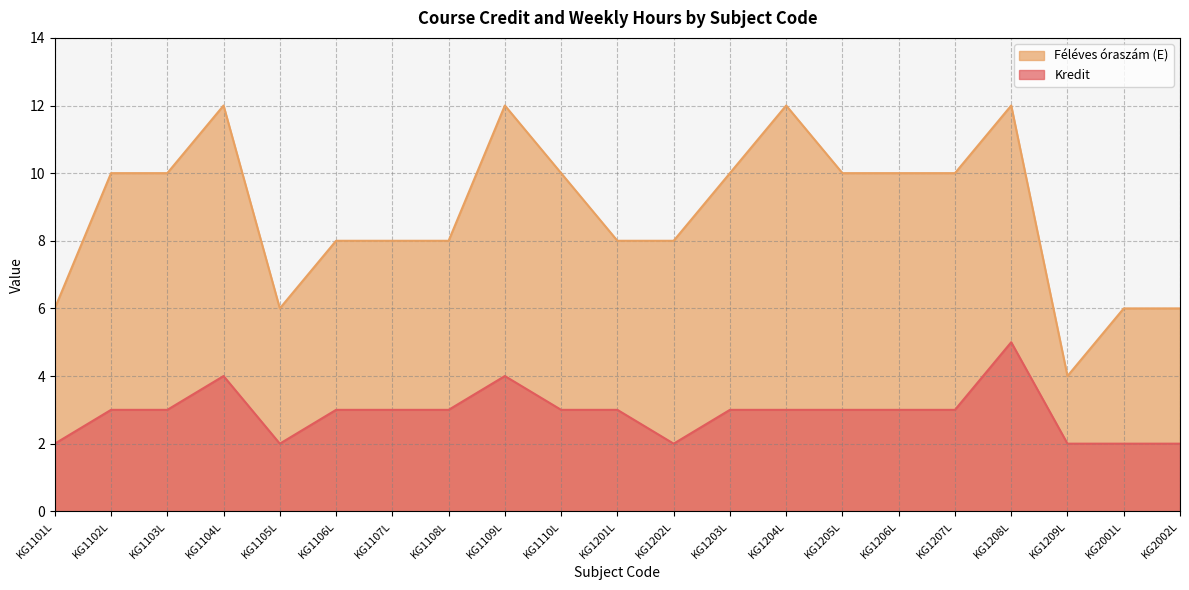

The value of Kredit at KG1102L is 4. True or false?

False